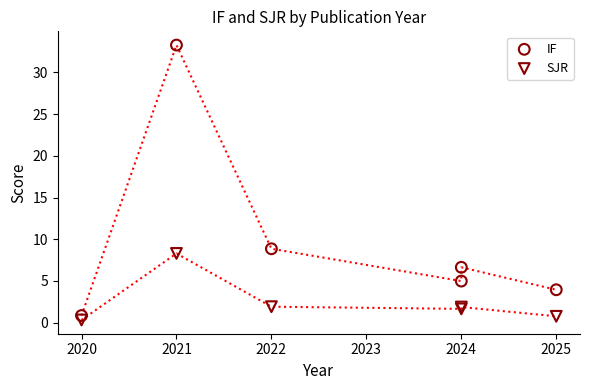

Which series contains the highest Y value?

IF